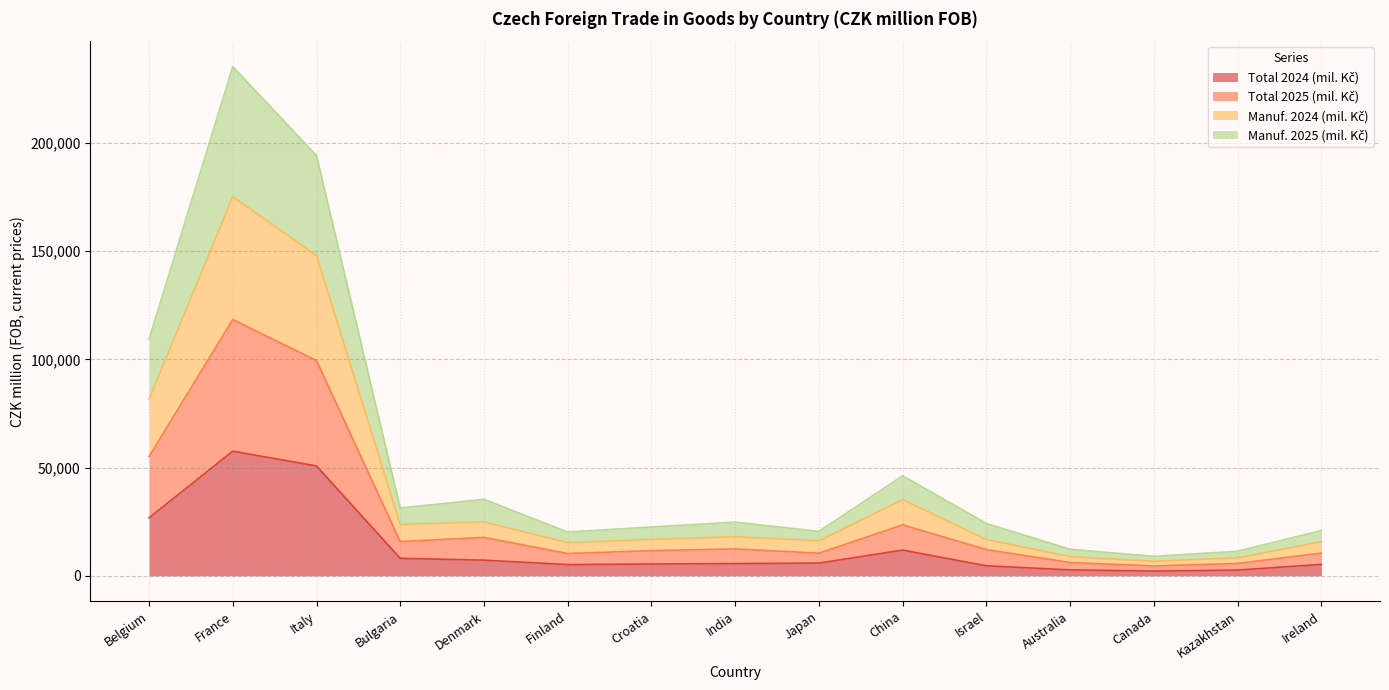

True or false: Manuf. 2025 (mil. Kč) and Manuf. 2024 (mil. Kč) cross at least once.

False